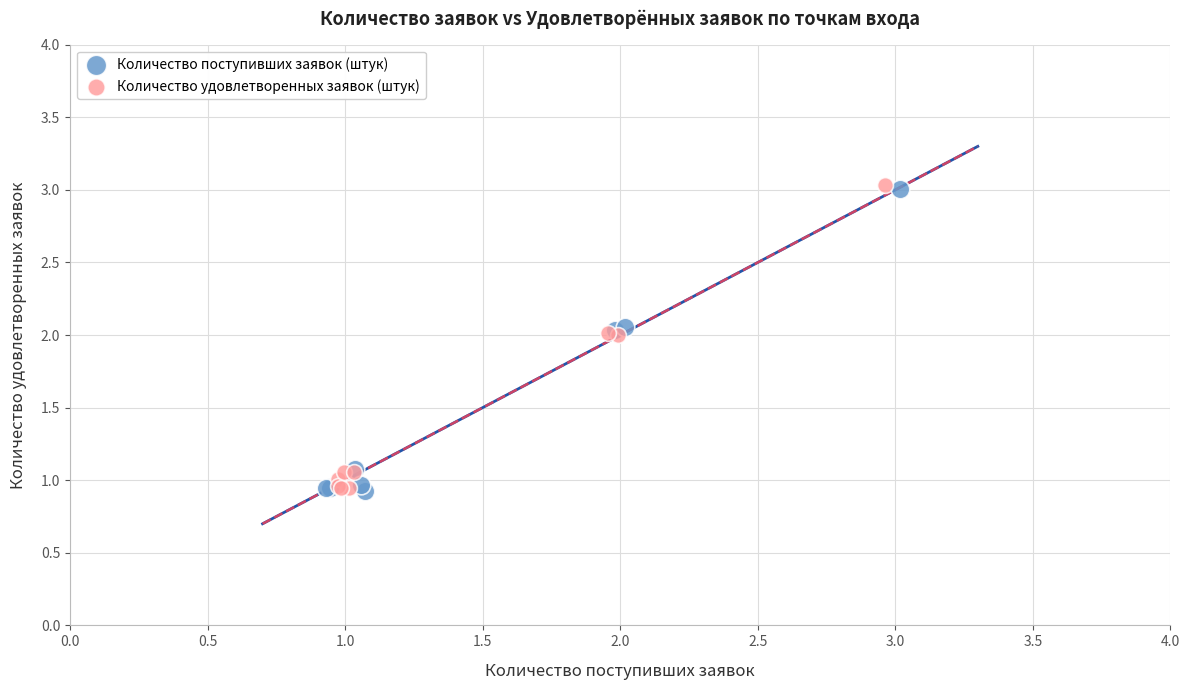

Which series has the largest Y range (max minus min)?

Количество удовлетворенных заявок (штук)